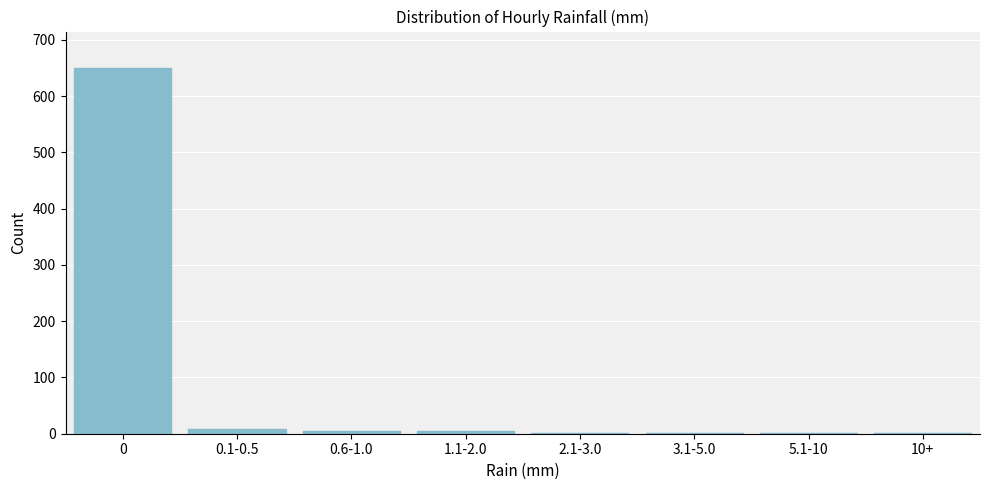

What is the sum of all values?

672